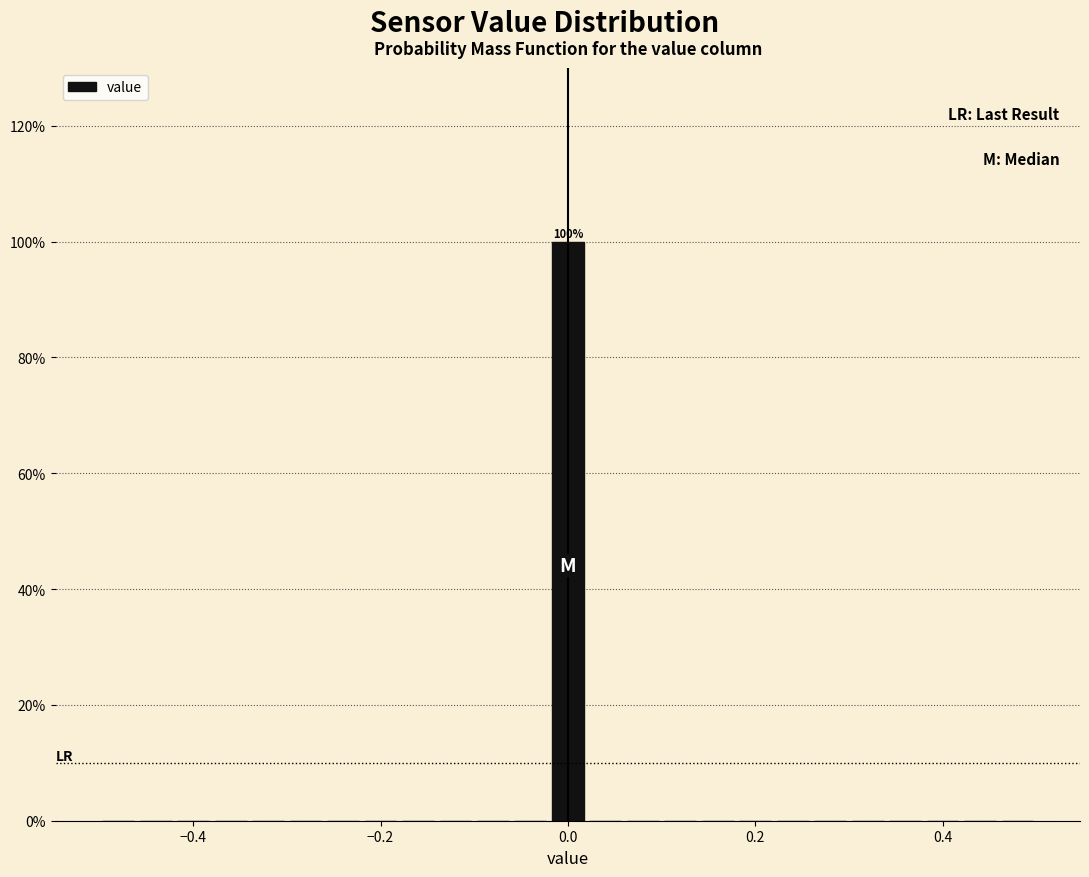

Around what value on the x-axis is the tallest bar? Give the approximate position of its centre, as read against the axis.

0.00